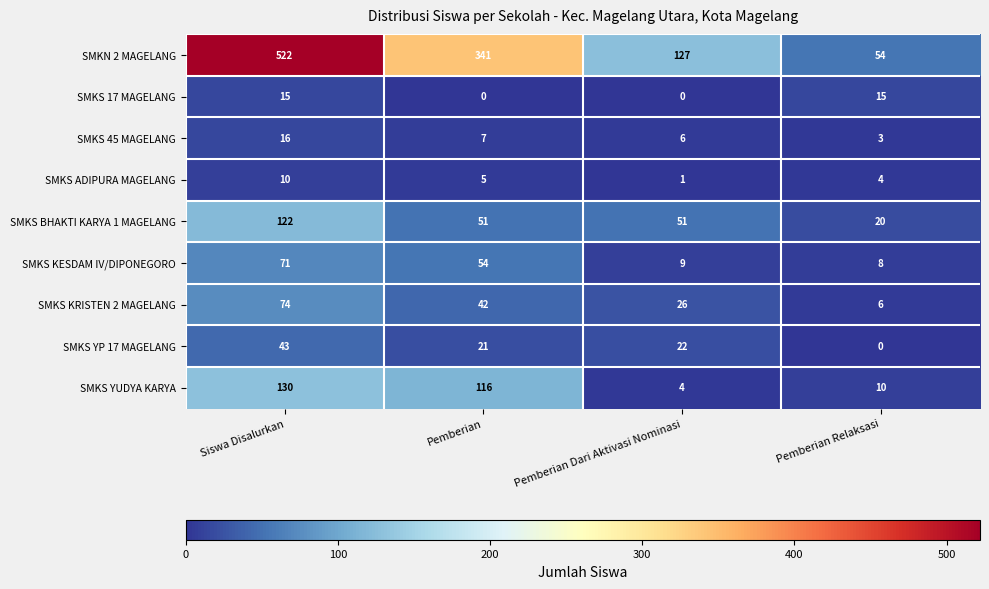

What is the total value across all series at Pemberian Relaksasi?

120